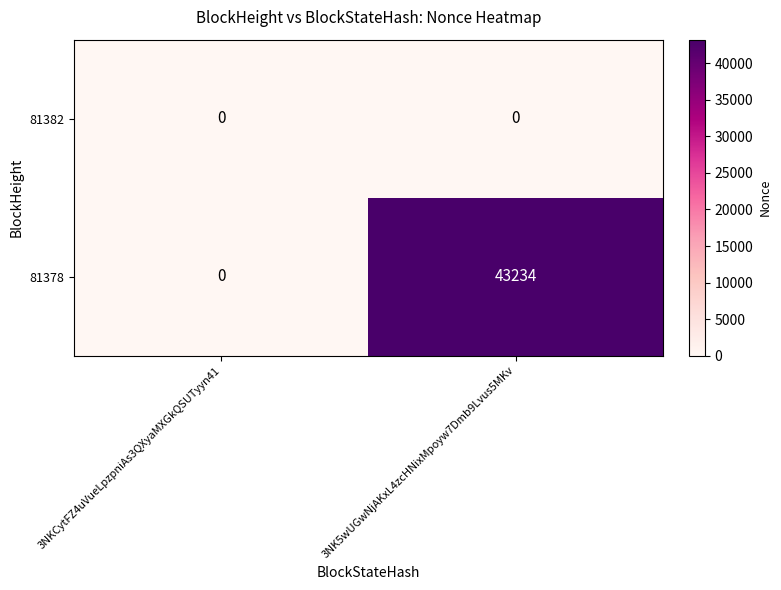

Reading right to left, extract all data points from this chart.

81382: 3NK5wUGwNjAKxL4zcHNixMpoyw7Dmb9Lvus5MKv=0	3NKCytFZ4uVueLpzpniAs3QXyaMXGkQSUTyyn41=0
81378: 3NK5wUGwNjAKxL4zcHNixMpoyw7Dmb9Lvus5MKv=43234	3NKCytFZ4uVueLpzpniAs3QXyaMXGkQSUTyyn41=0